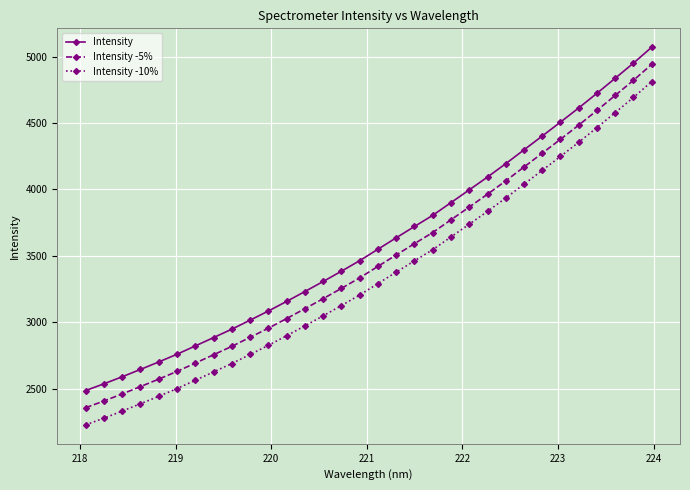

How many data points in Intensity -10% are above 3291?

16